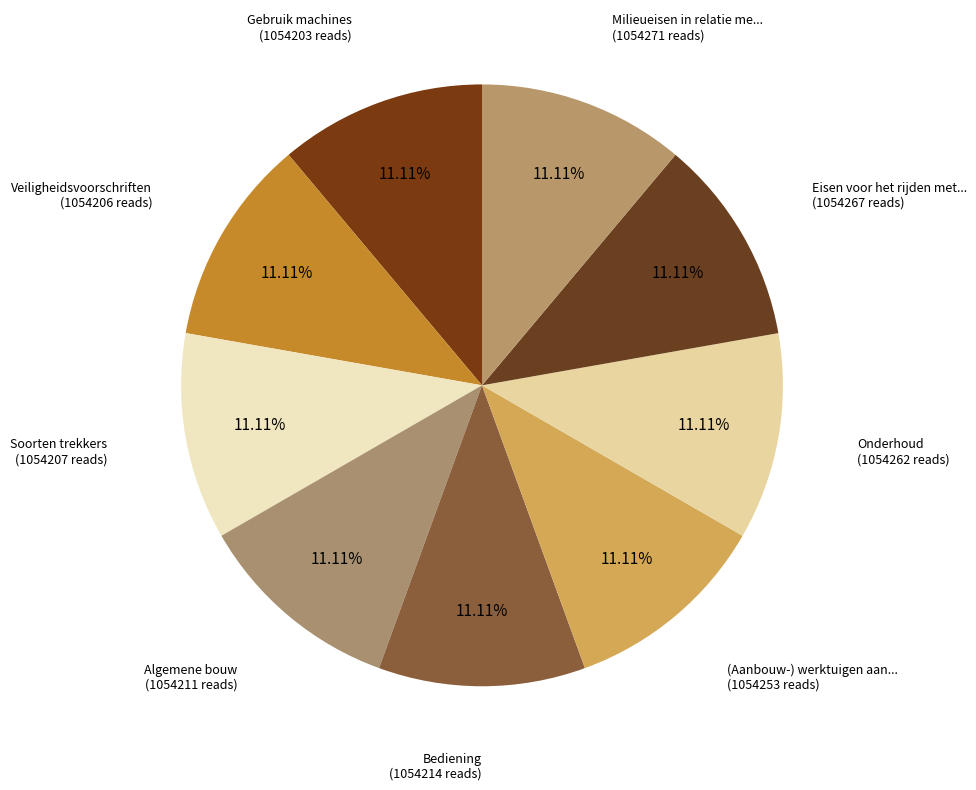

How many segments does this pie chart have?

9